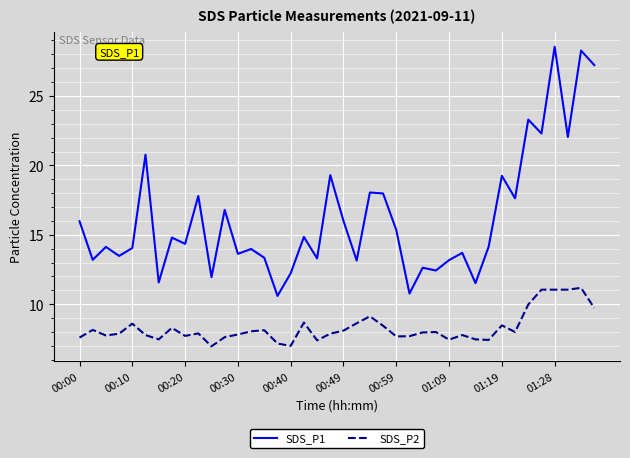

How many lines are shown in the chart?

2